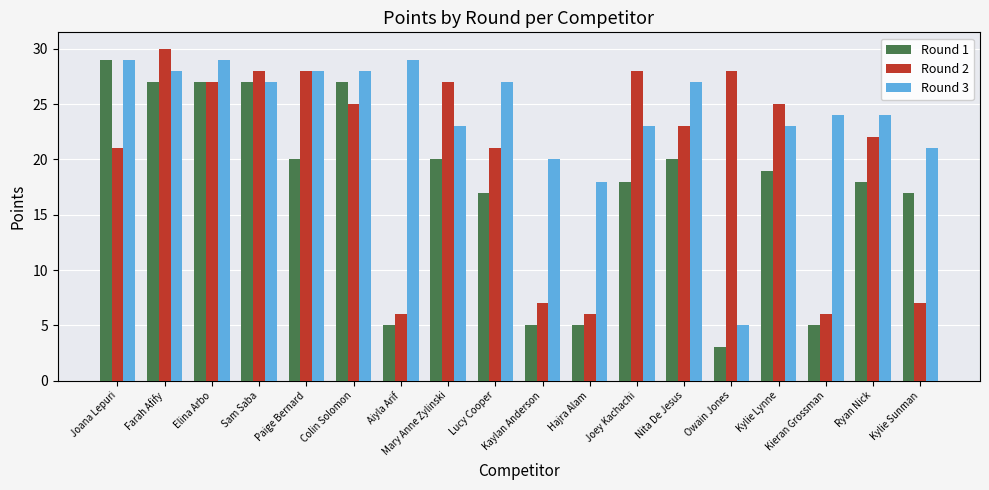

What are all the series names shown in the legend?

Round 1, Round 2, Round 3